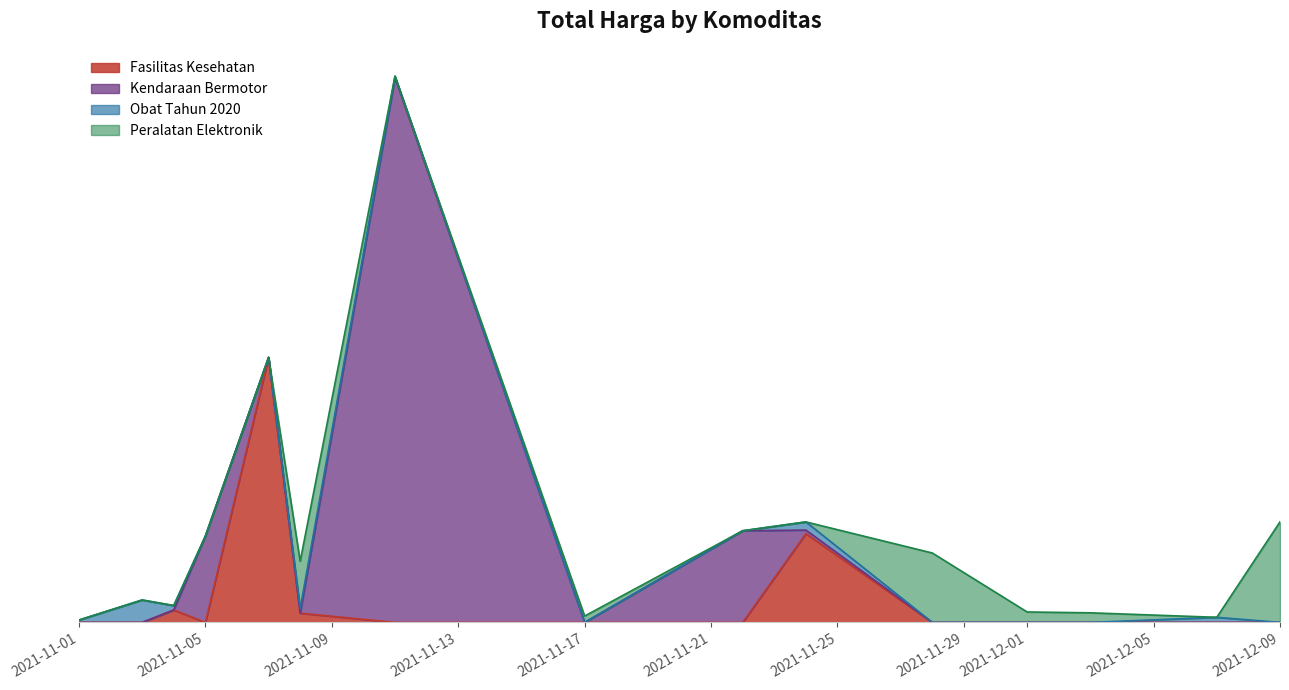

What is the approximate value of Fasilitas Kesehatan at 2021-11-07, to the nearest 10?

32441200